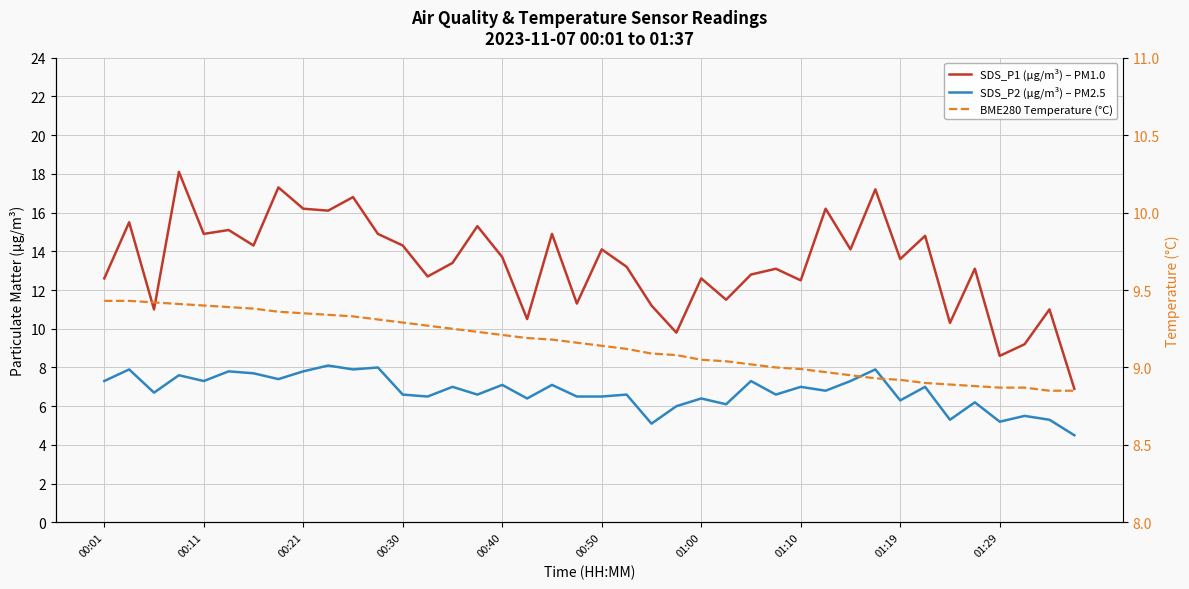

After their last crossing, which series has the higher values: BME280 Temperature (°C) or SDS_P1 (µg/m³) – PM1.0?

BME280 Temperature (°C)